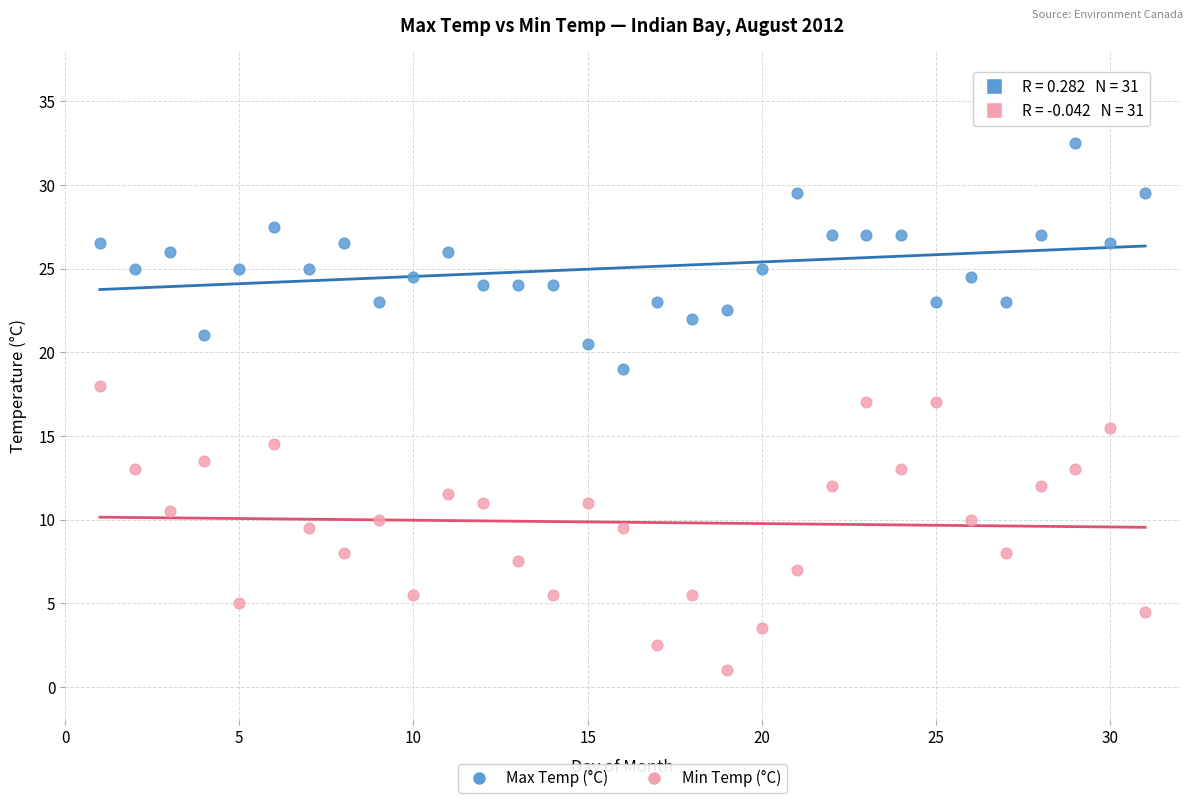

What are all the series names shown in the legend?

Max Temp (°C), Min Temp (°C)